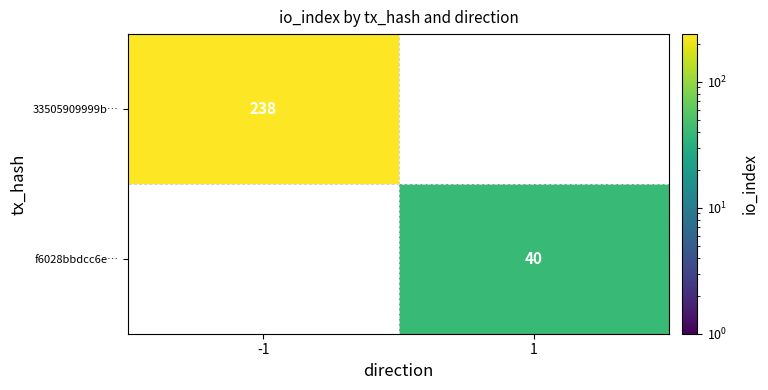

The value of f6028bbdcc6e… at 1 is 40. True or false?

True